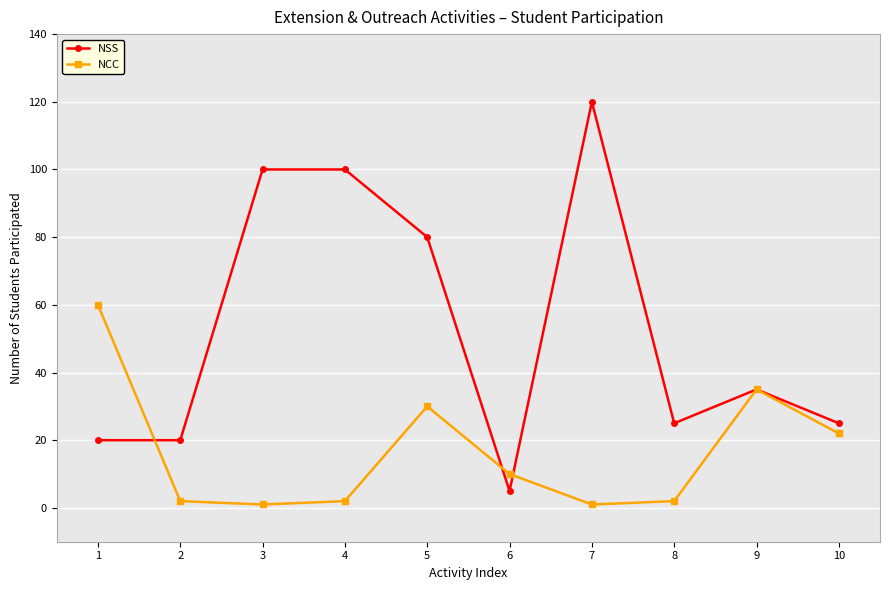

Rank the series by their average value, from highest to lowest.

NSS, NCC